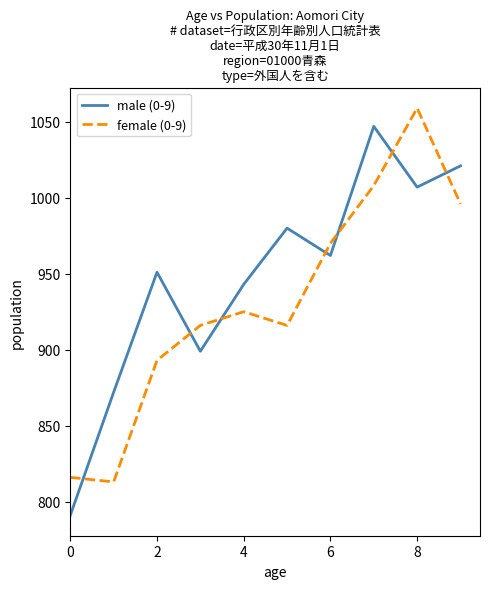

What is the difference between the maximum and minimum values in the male (0-9) series?

256